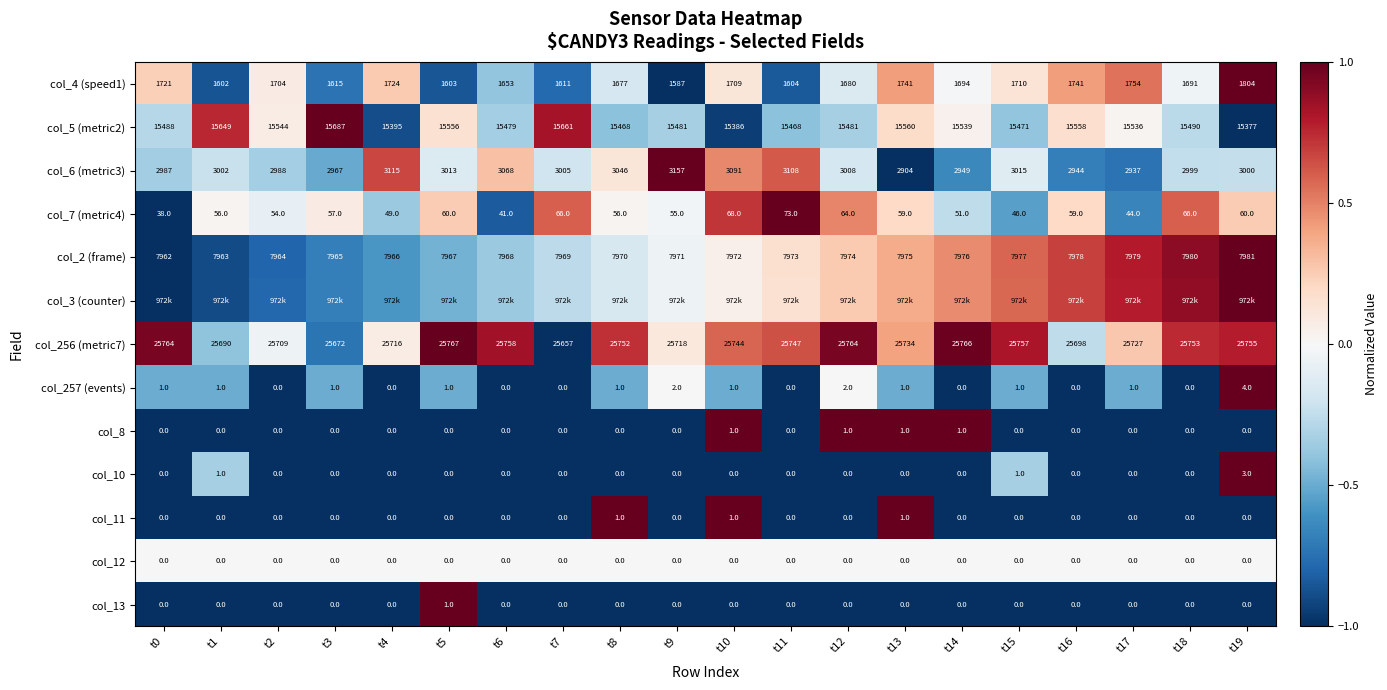

True or false: col_13 has a value of -0.7 at t8.

False